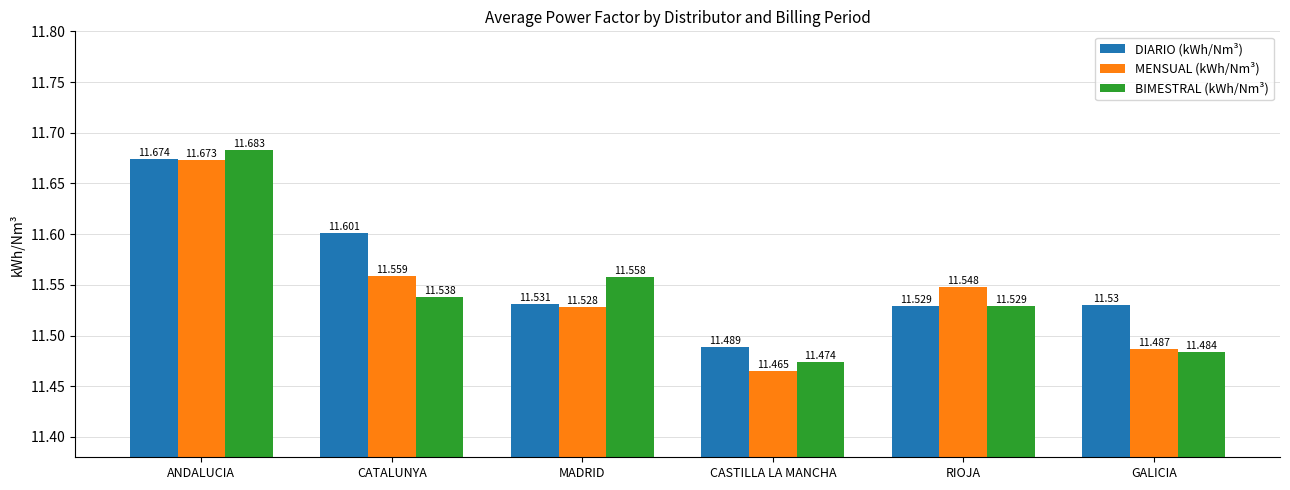

At how many categories does at least one series exceed 11?

6